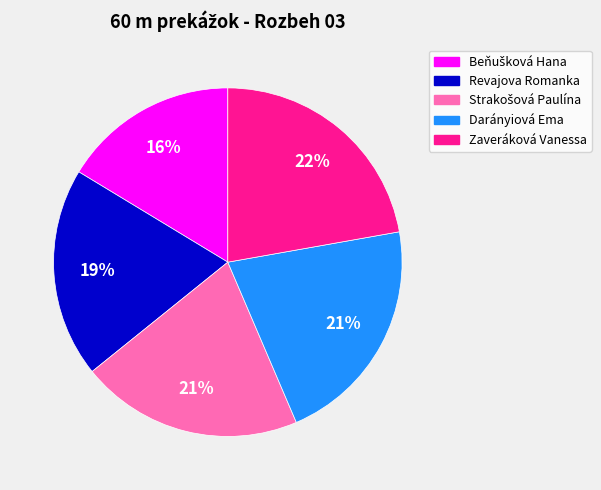

Approximately how many times larger is the value at Revajova Romanka compared to Zaveráková Vanessa?

0.9